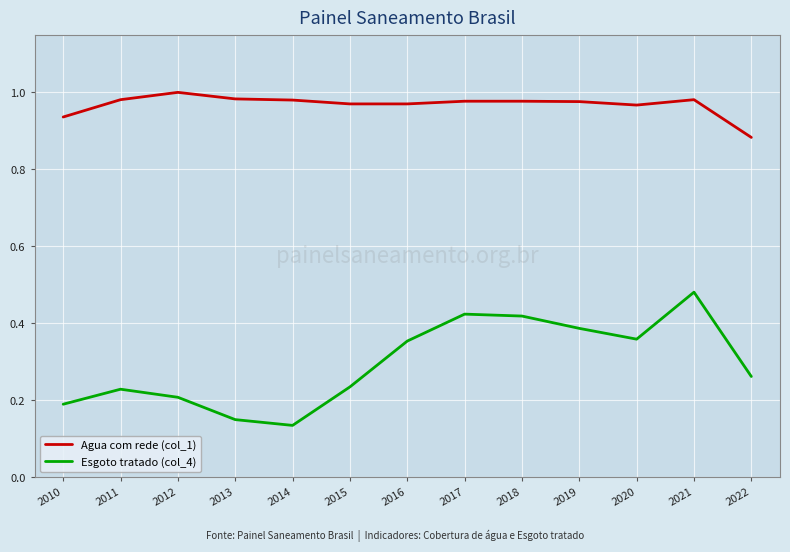

Between 2014 and 2017, which series saw the biggest shift?

Esgoto tratado (col_4)